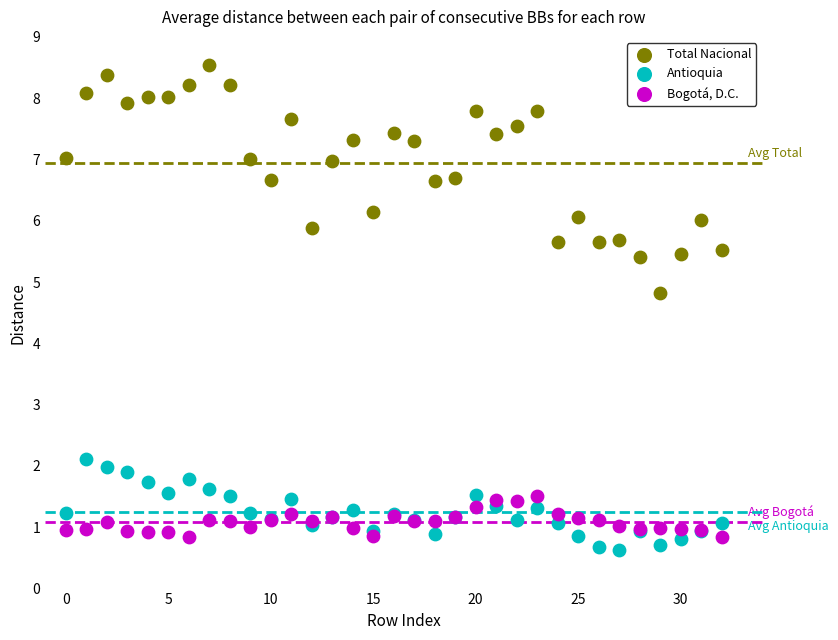

Which series has the widest spread of Y values?

Total Nacional